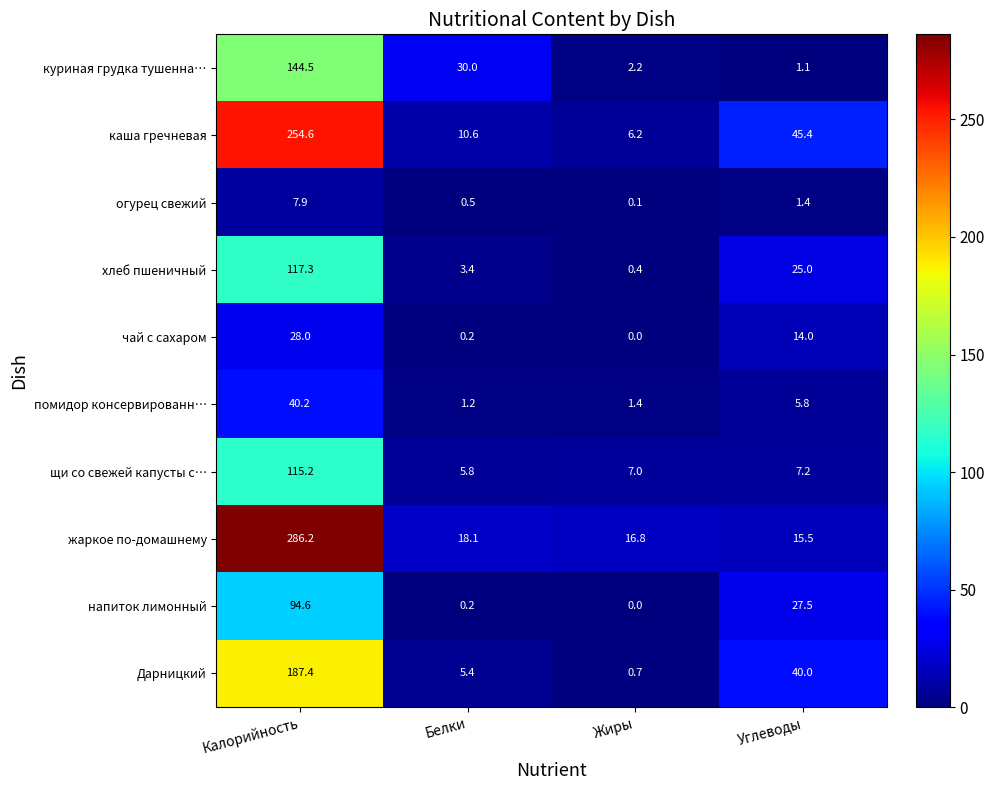

What is the average value of the чай с сахаром series?

10.6